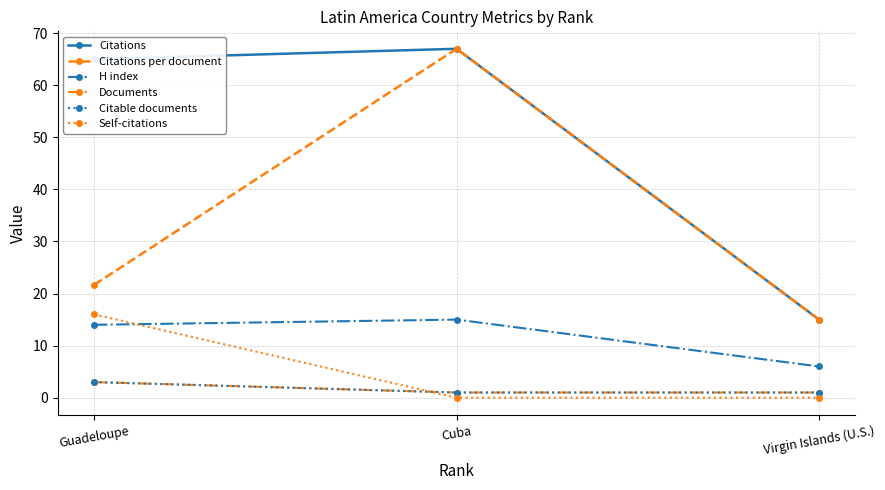

Is this an area chart (filled region under the line)?

No